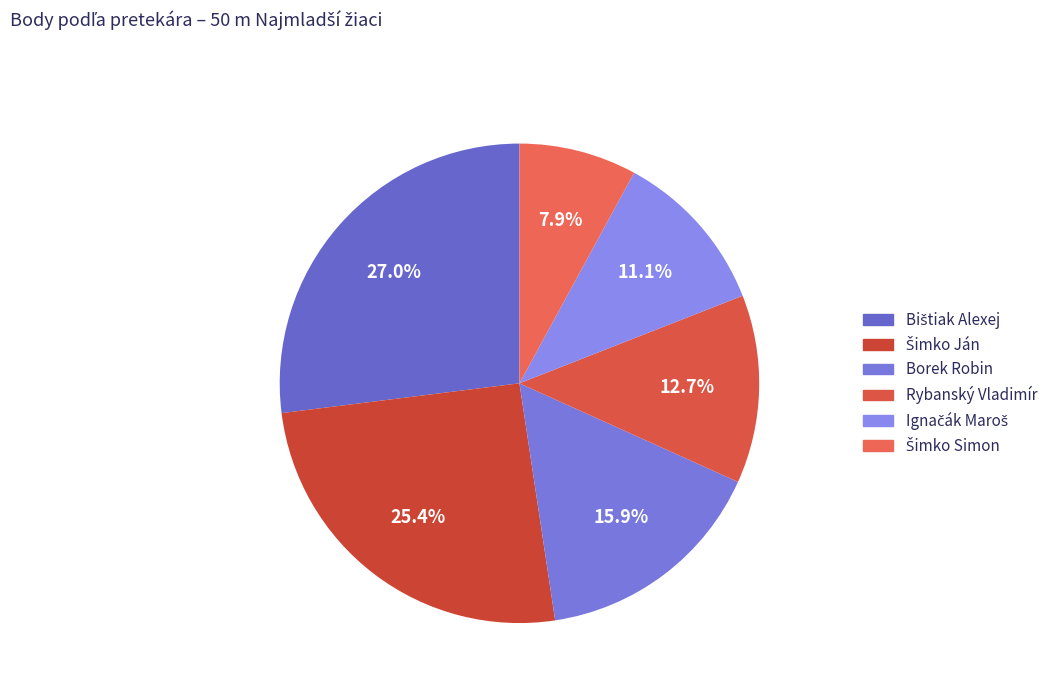

To the nearest percent, what percentage of the pie is Ignačák Maroš?

11%